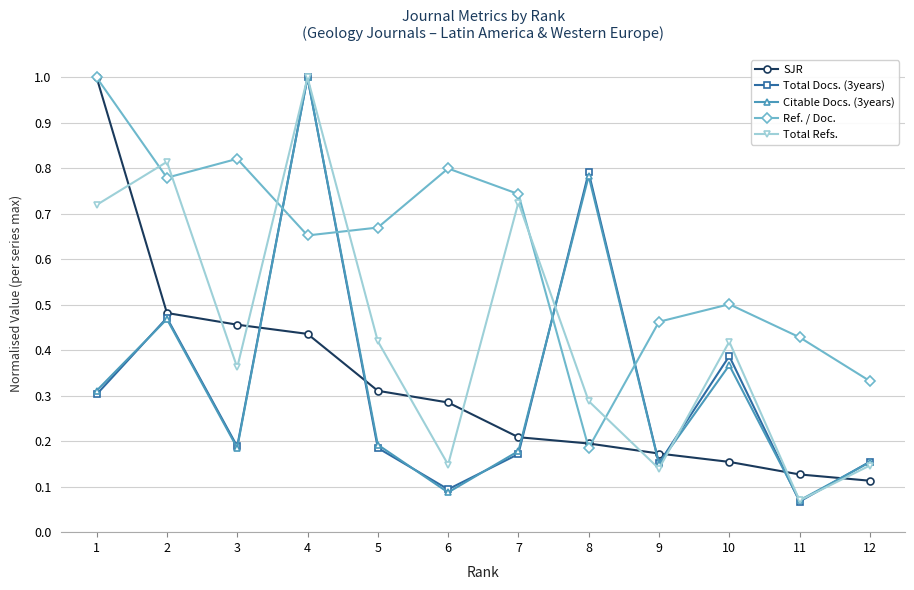

Where is the first local minimum for Total Refs.?

3